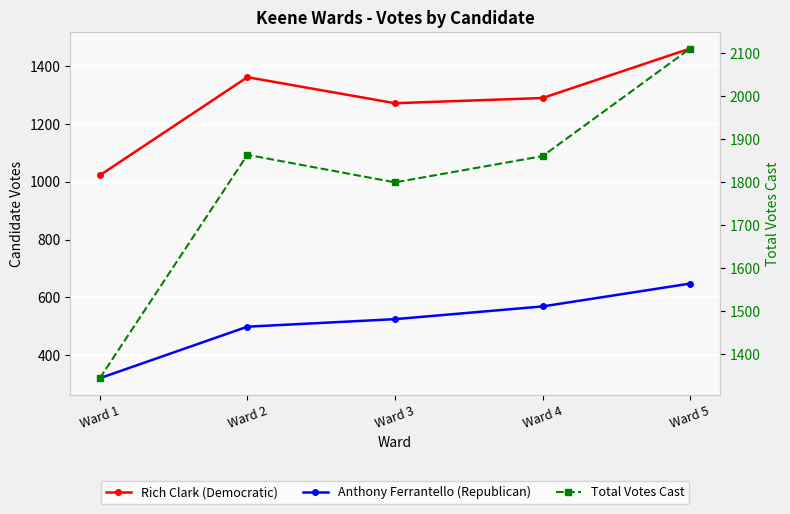

Which series has the widest spread of values?

Total Votes Cast